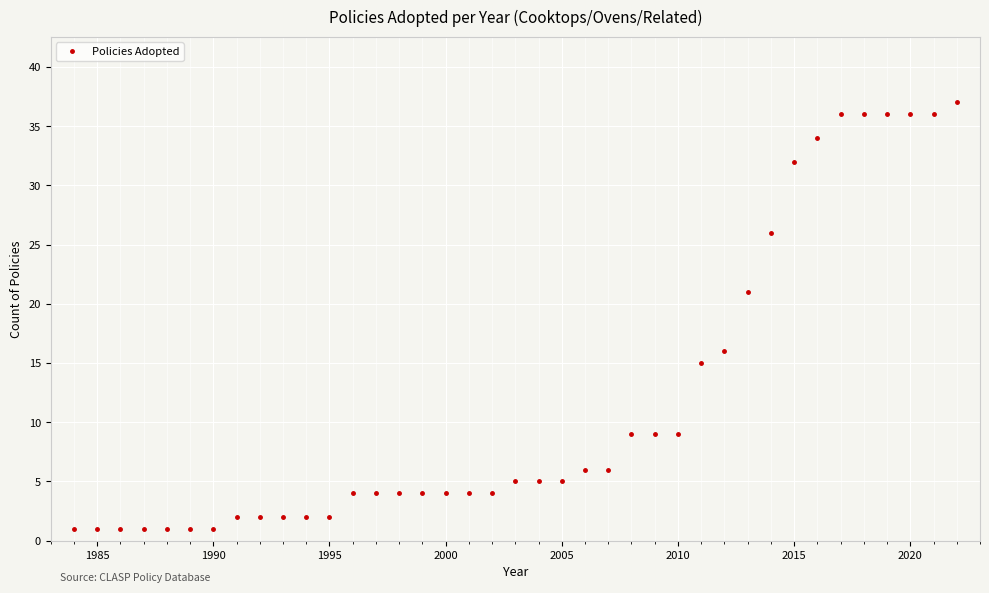

What is the greatest value displayed?

37